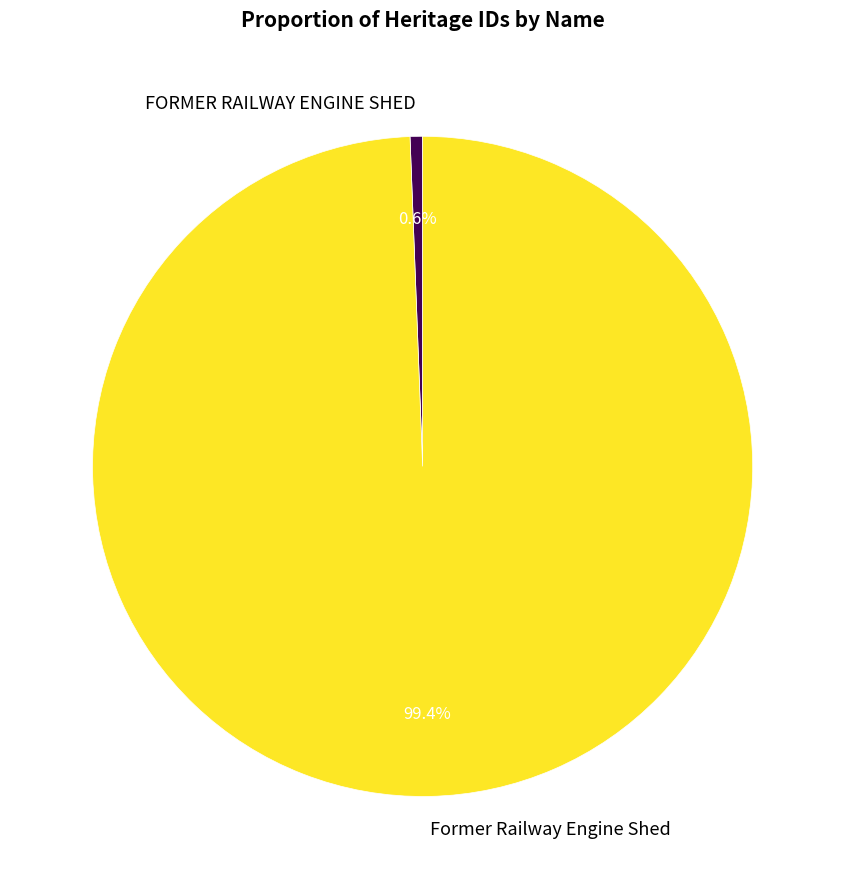

Is it true that Former Railway Engine Shed is 99% of the pie?

True